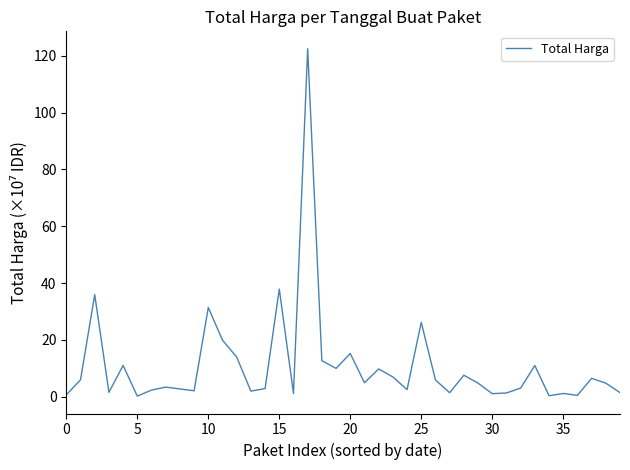

What is the difference between the maximum and minimum values?

122.2